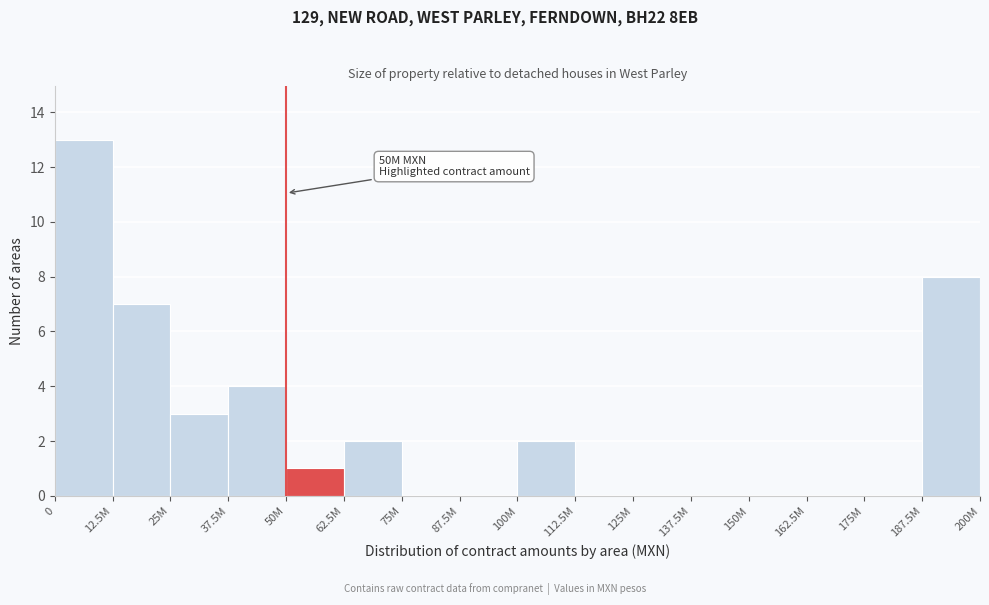

Reading left to right, transcribe all the data shown in this chart.

0=13	12.5M=7	25M=3	37.5M=4	50M=1	62.5M=2	75M=0	87.5M=0	100M=2	112.5M=0	125M=0	137.5M=0	150M=0	162.5M=0	175M=0	187.5M=8